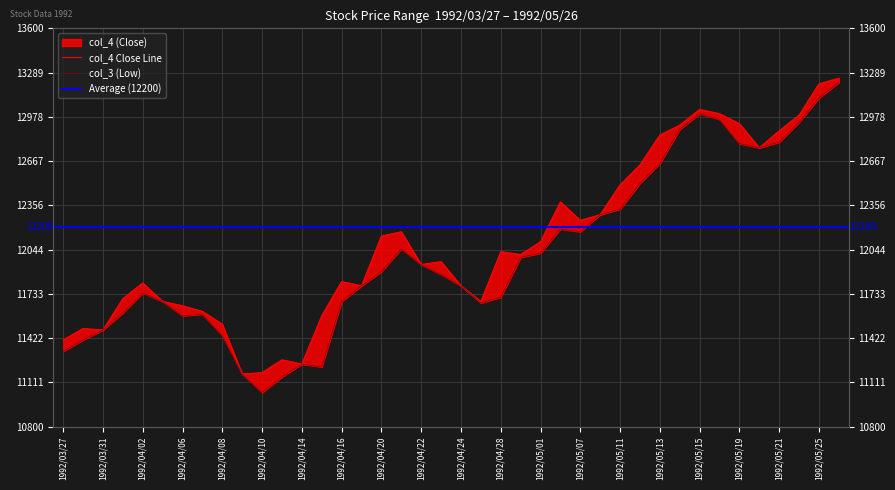

Which has a higher value, 1992/04/09 or 1992/04/01?

1992/04/01